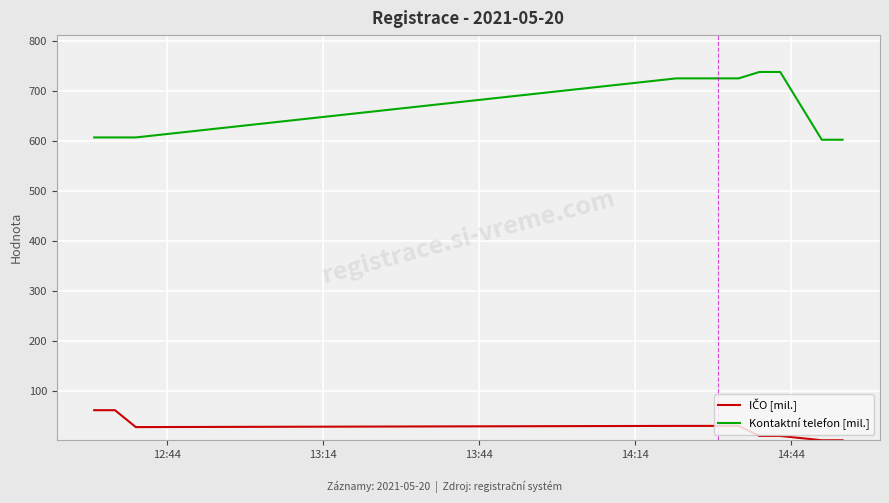

What is the minimum value for Kontaktní telefon [mil.]?

602.2